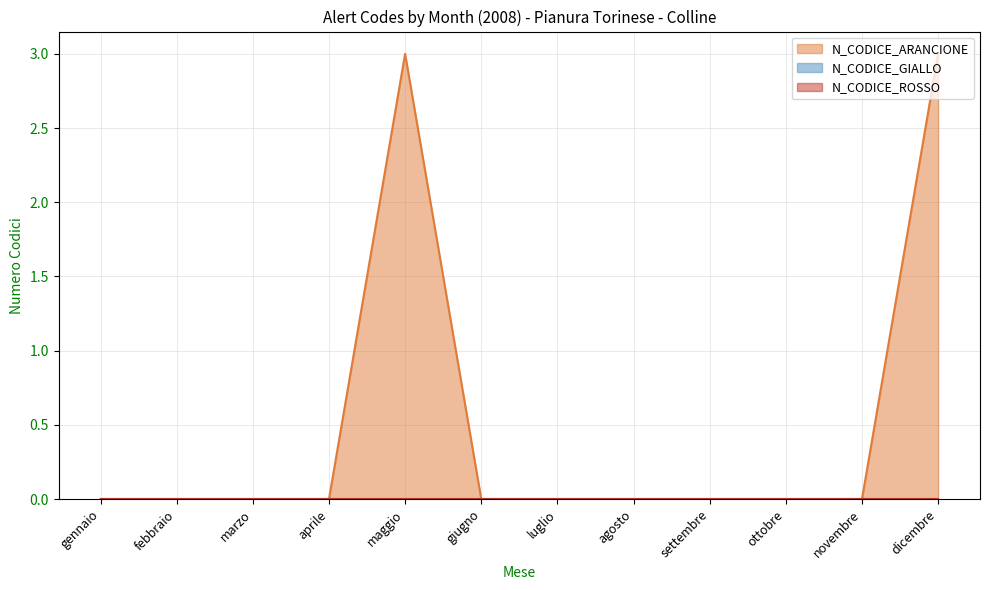

Reading left to right, list all the values displayed in this chart.

N_CODICE_ARANCIONE: gennaio=0	febbraio=0	marzo=0	aprile=0	maggio=3	giugno=0	luglio=0	agosto=0	settembre=0	ottobre=0	novembre=0	dicembre=3
N_CODICE_GIALLO: gennaio=0	febbraio=0	marzo=0	aprile=0	maggio=0	giugno=0	luglio=0	agosto=0	settembre=0	ottobre=0	novembre=0	dicembre=0
N_CODICE_ROSSO: gennaio=0	febbraio=0	marzo=0	aprile=0	maggio=0	giugno=0	luglio=0	agosto=0	settembre=0	ottobre=0	novembre=0	dicembre=0